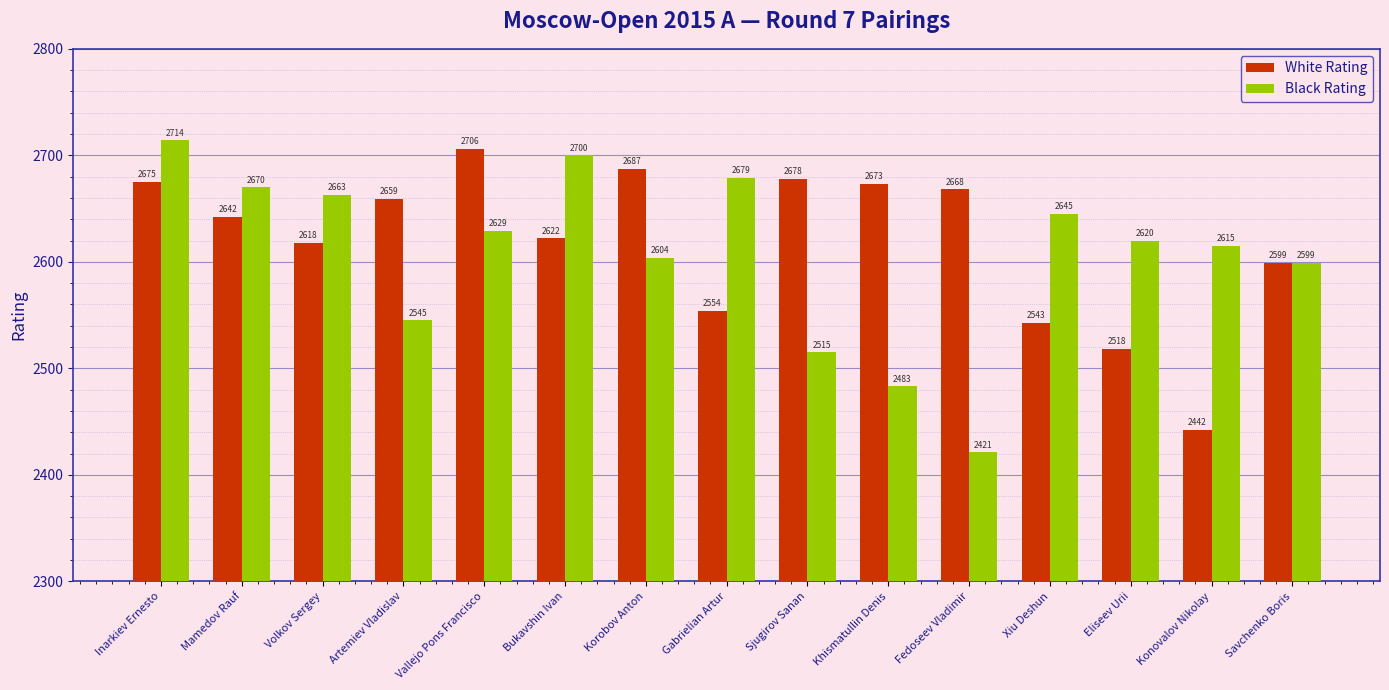

Is it true that Black Rating equals 1817 at Korobov Anton?

False